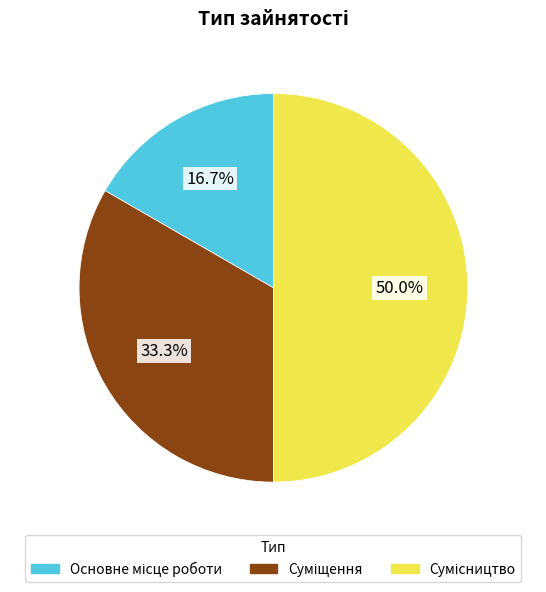

To the nearest percent, what is the difference between the largest and smallest slice percentages?

33%